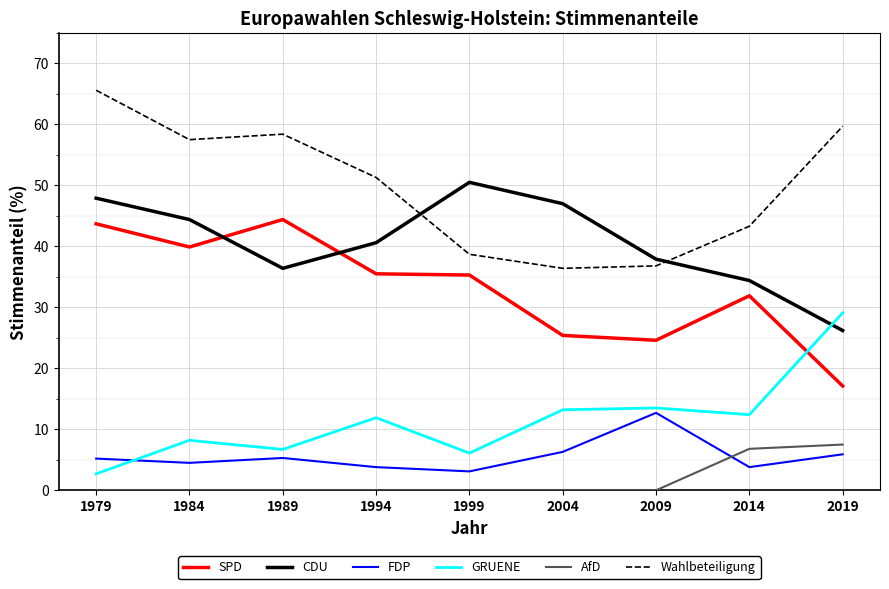

Read the Wahlbeteiligung value at 1979.

65.6